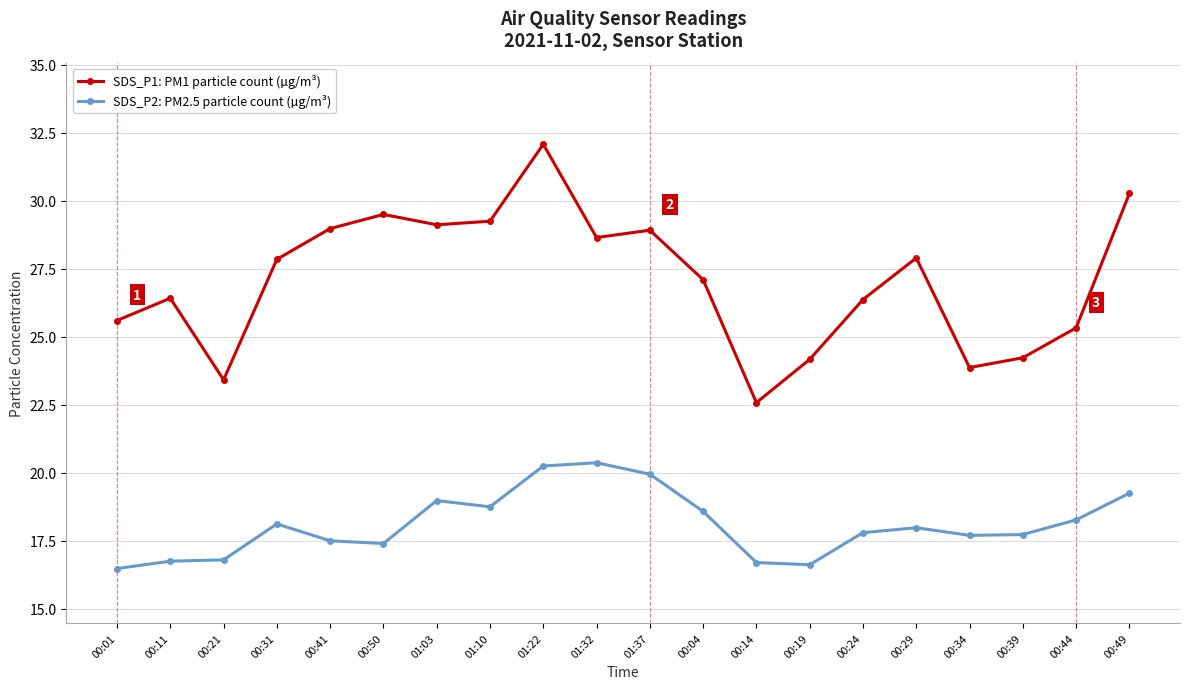

Rank the series at 00:49 from highest to lowest value.

SDS_P1: PM1 particle count (µg/m³), SDS_P2: PM2.5 particle count (µg/m³)